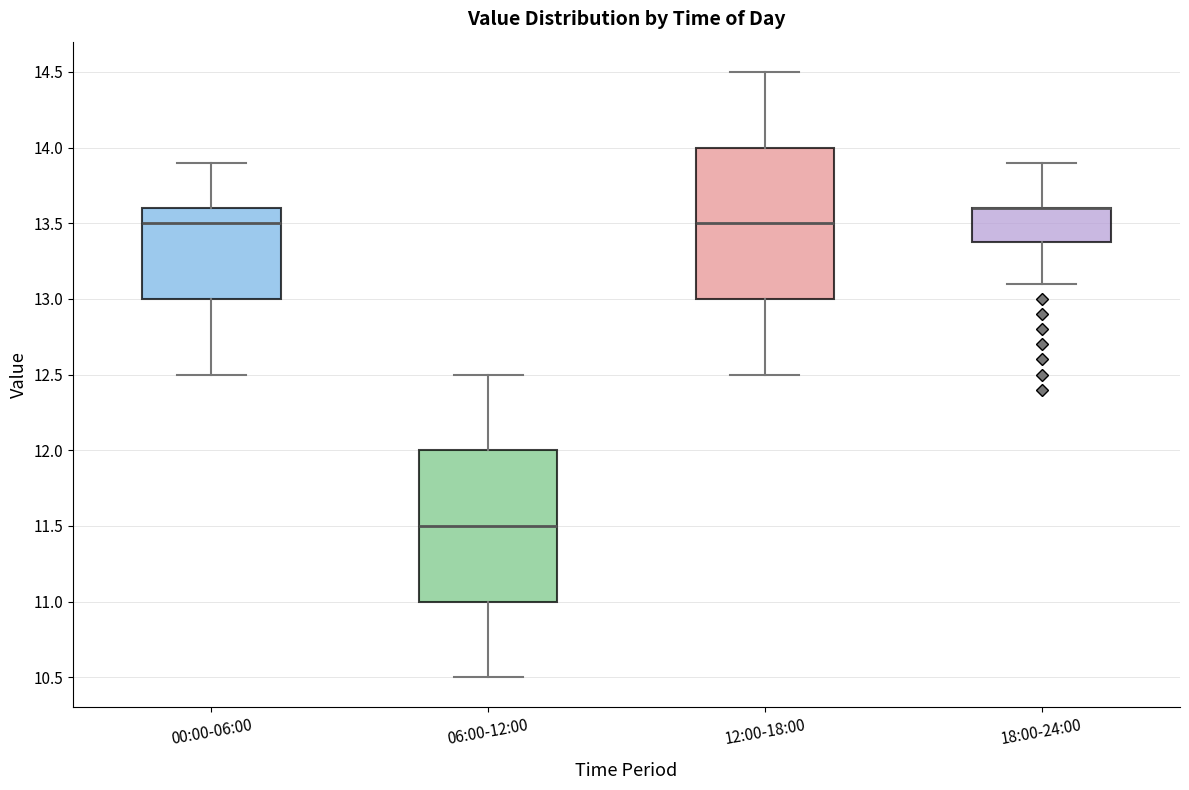

Reading left to right, read every box against the y-axis: the position of its median line, the range the box covers, and the ends of its whiskers. The values are not printed on the chart, so give them approximately, as read against the axis.

00:00-06:00: median 13.5, box 13.0 to 13.6, whiskers 12.5 to 13.9
06:00-12:00: median 11.5, box 11.0 to 12.0, whiskers 10.5 to 12.5
12:00-18:00: median 13.5, box 13.0 to 14.0, whiskers 12.5 to 14.5
18:00-24:00: median 13.6 (drawn on the box's upper edge), box 13.4 to 13.6, whiskers 13.1 to 13.9